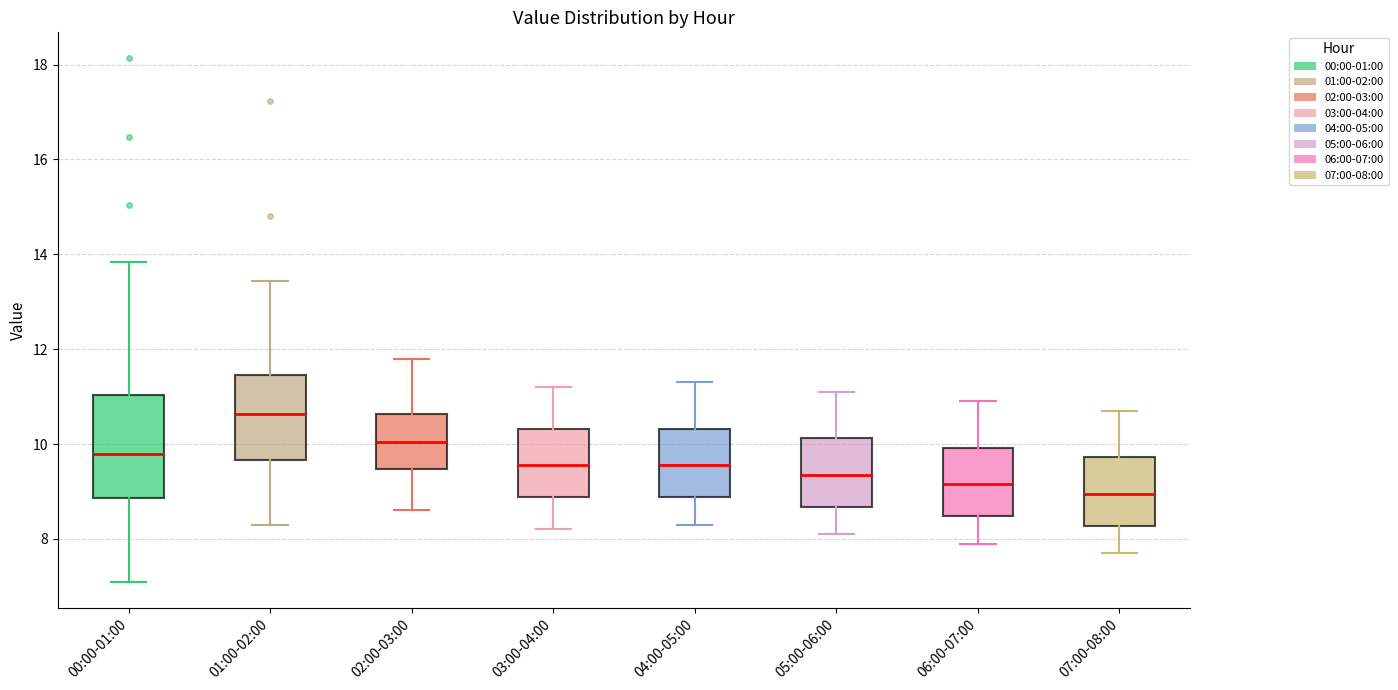

Reading left to right, read every box against the y-axis: the position of its median line, the range the box covers, and the ends of its whiskers. The values are not printed on the chart, so give them approximately, as read against the axis.

00:00-01:00: median 9.8, box 8.8 to 11.0, whiskers 7.2 to 13.8
01:00-02:00: median 10.6, box 9.6 to 11.4, whiskers 8.4 to 13.4
02:00-03:00: median 10.0, box 9.4 to 10.6, whiskers 8.6 to 11.8
03:00-04:00: median 9.6, box 8.8 to 10.4, whiskers 8.2 to 11.2
04:00-05:00: median 9.6, box 8.8 to 10.4, whiskers 8.4 to 11.4
05:00-06:00: median 9.4, box 8.6 to 10.2, whiskers 8.2 to 11.2
06:00-07:00: median 9.2, box 8.4 to 10.0, whiskers 8.0 to 11.0
07:00-08:00: median 9.0, box 8.2 to 9.8, whiskers 7.8 to 10.8